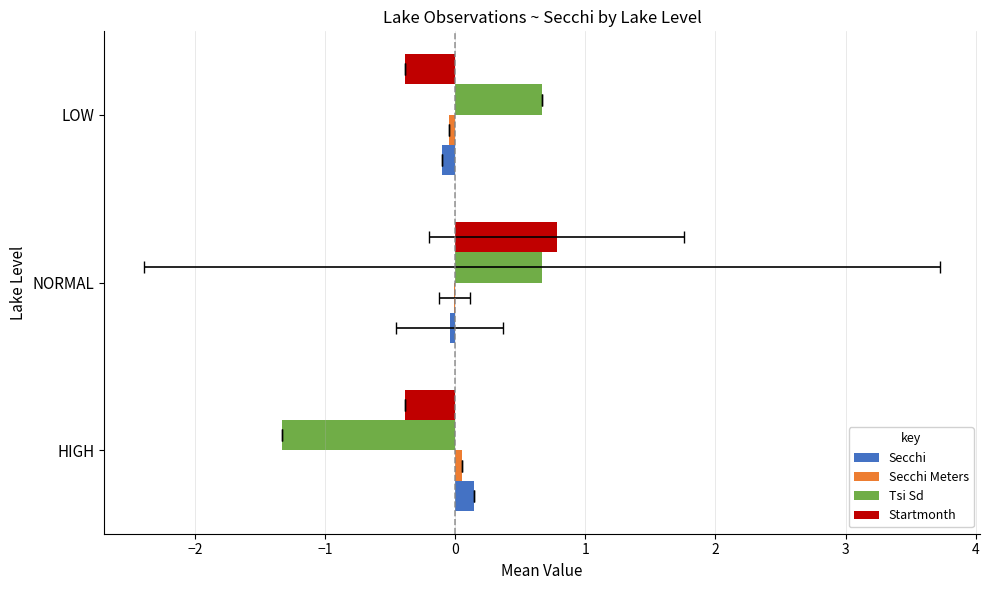

What are all the series names shown in the legend?

Secchi, Secchi Meters, Tsi Sd, Startmonth